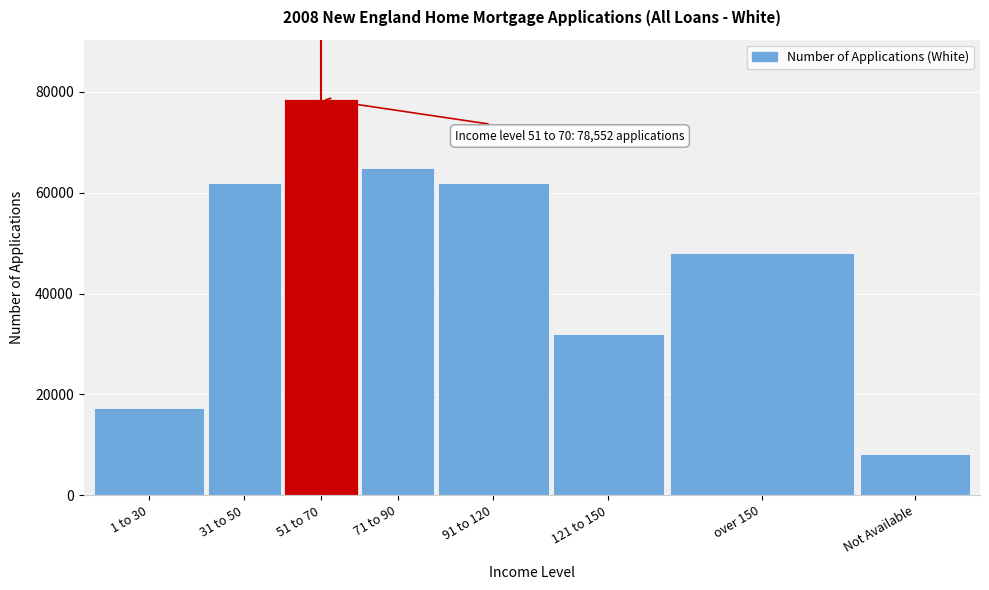

Where is the data nearest to the value 43386?

over 150